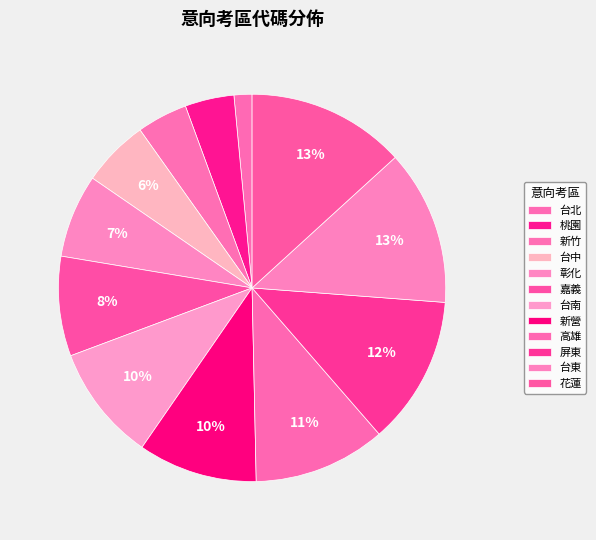

To the nearest percent, what portion does 高雄 represent?

11%